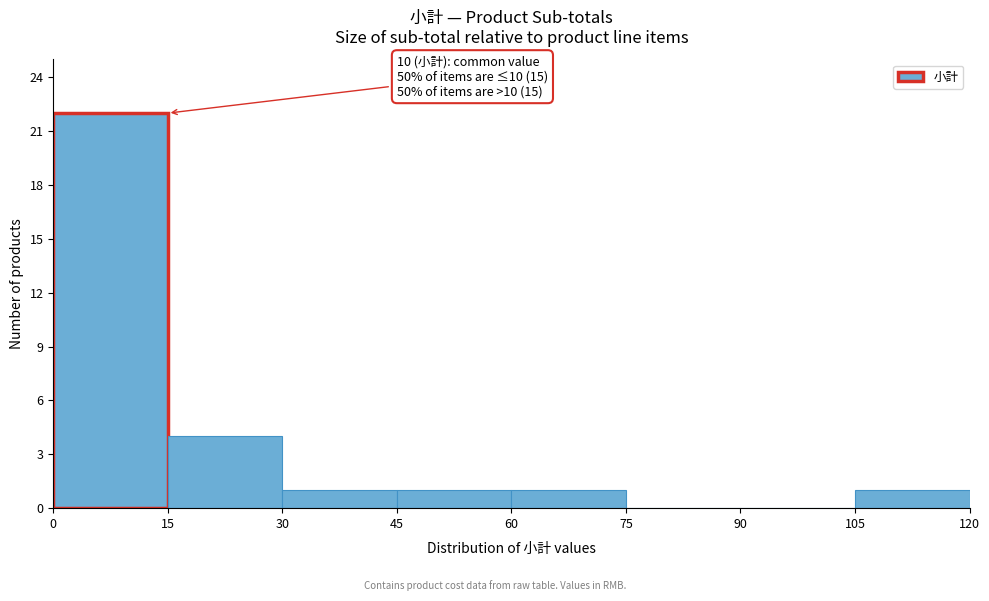

Which range on the x-axis has the tallest bar?

0 to 15